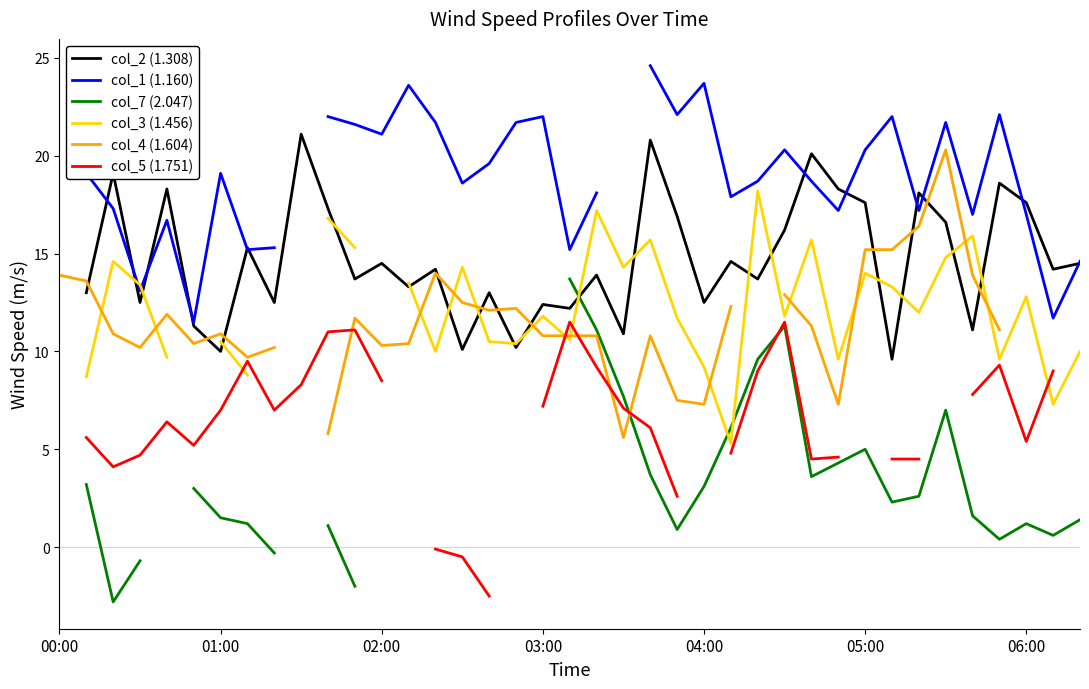

How many col_5 (1.751) values are between 4 and 11?

25